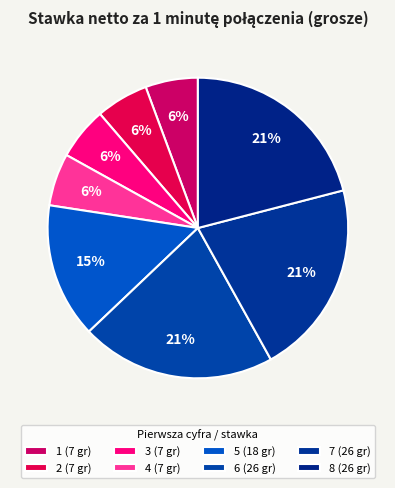

How many segments does this pie chart have?

8